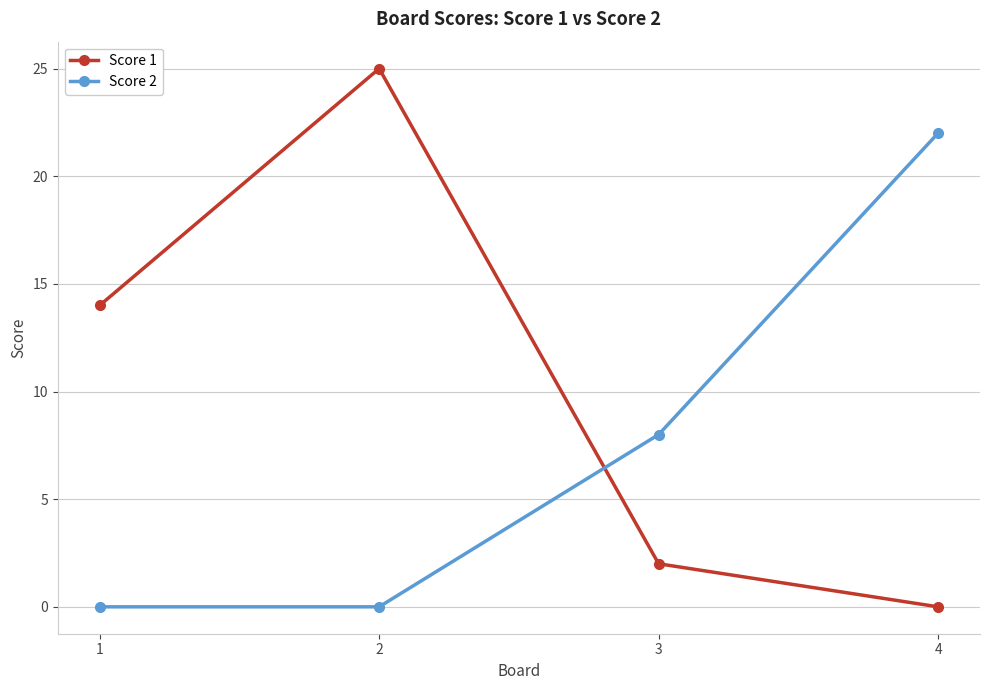

How many categories are shown in the chart?

4